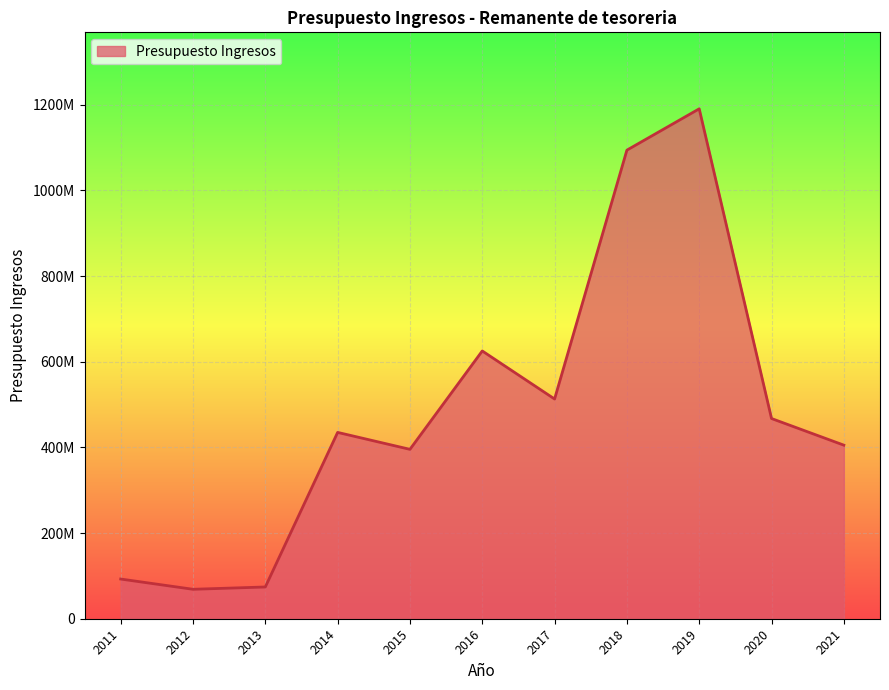

How many interior local valleys (lower than both neighbors) does the data have?

3